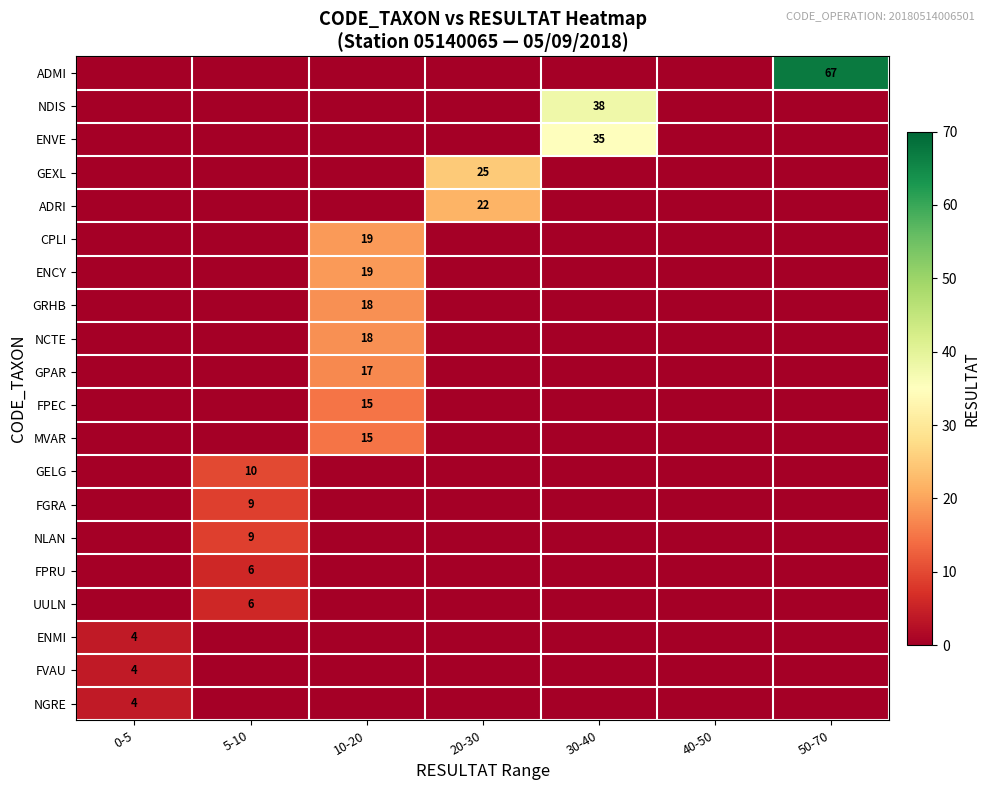

What is the difference between the highest and lowest values at 5-10?

10